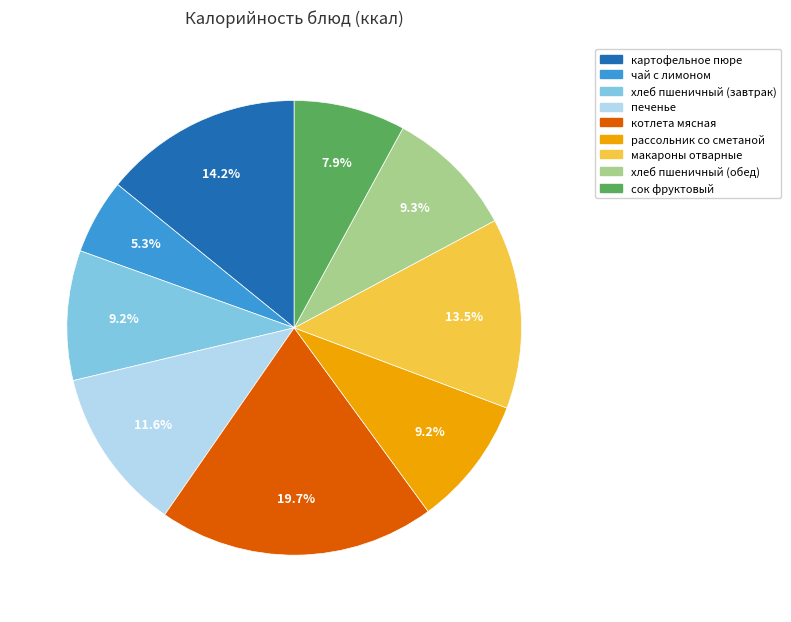

Which has a higher value, рассольник со сметаной or сок фруктовый?

рассольник со сметаной